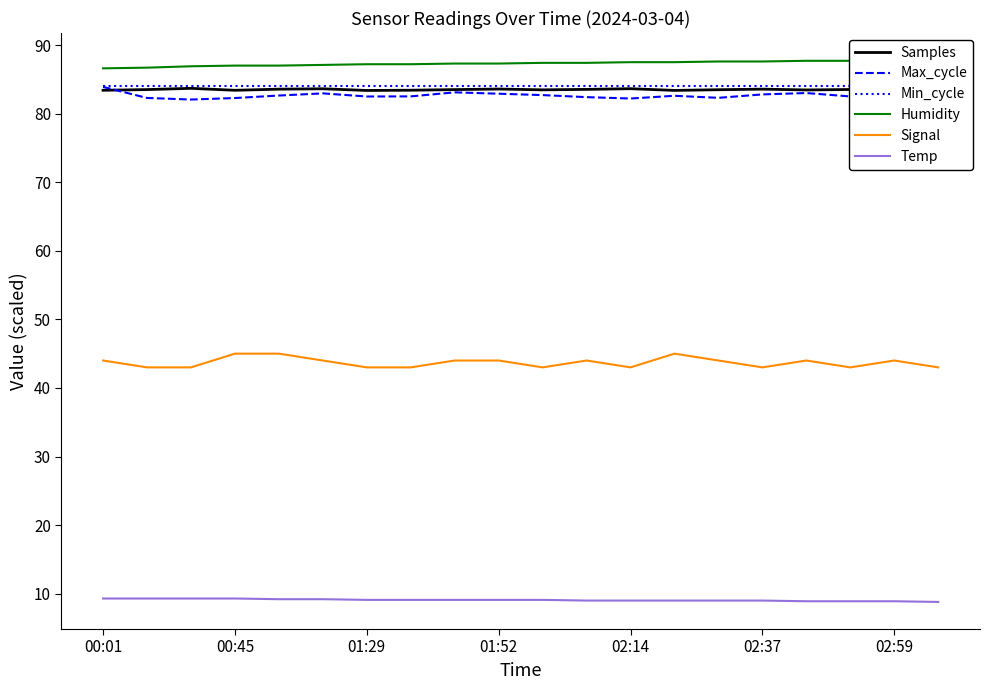

True or false: Signal and Max_cycle intersect in this chart.

False